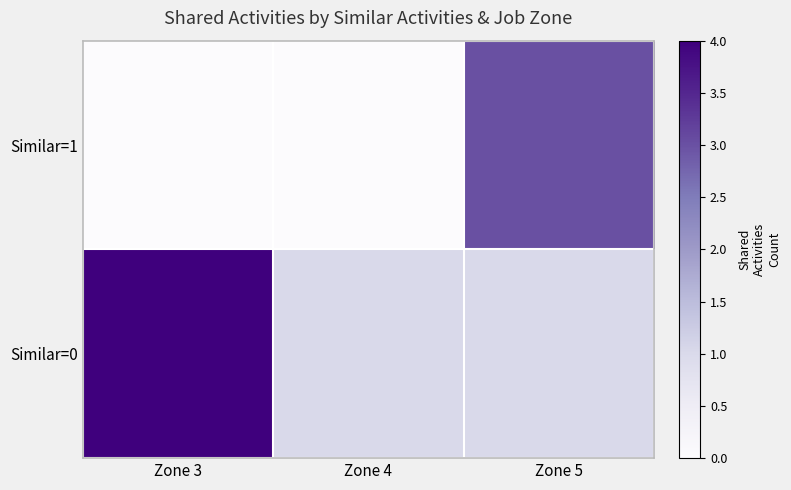

How many series are shown in this chart?

2